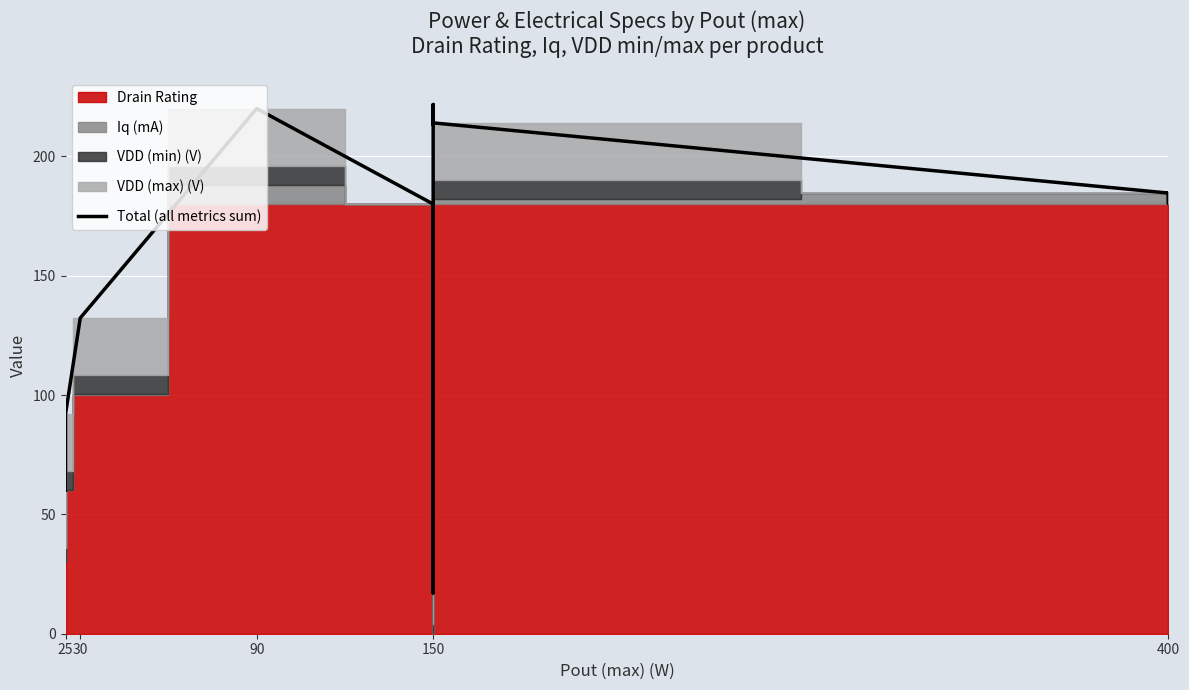

What is the value of the 5th point from the left?

180.0